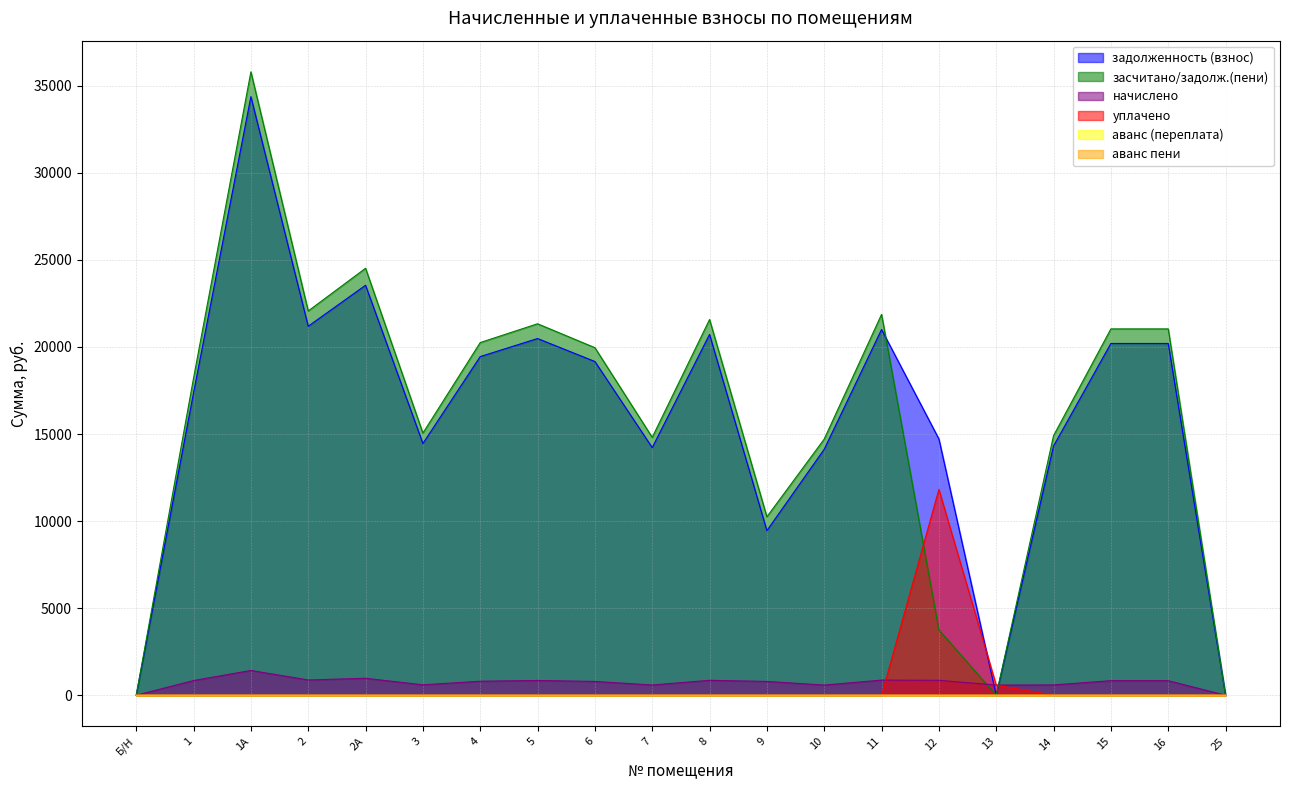

How many interior local valleys does the задолженность (взнос) series have?

5